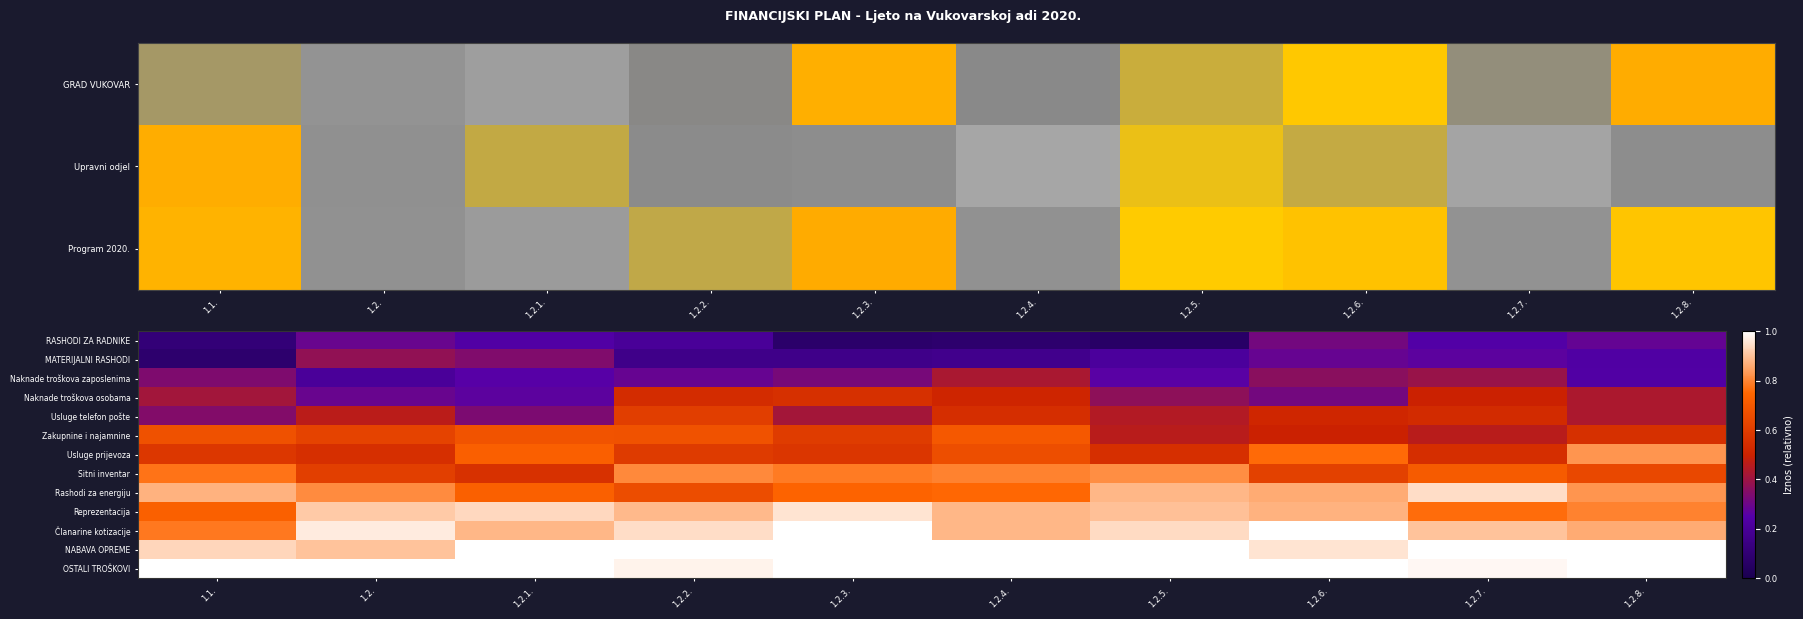

The RASHODI ZA RADNIKE series shows 0.5 at 1.2.8.. True or false?

False